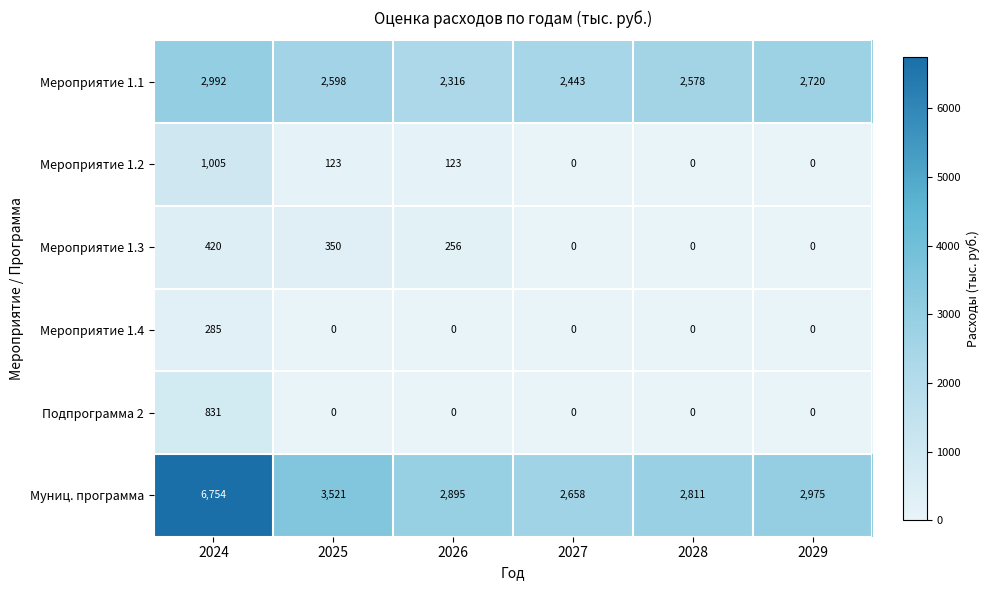

How many positive values does the Мероприятие 1.4 series have?

1